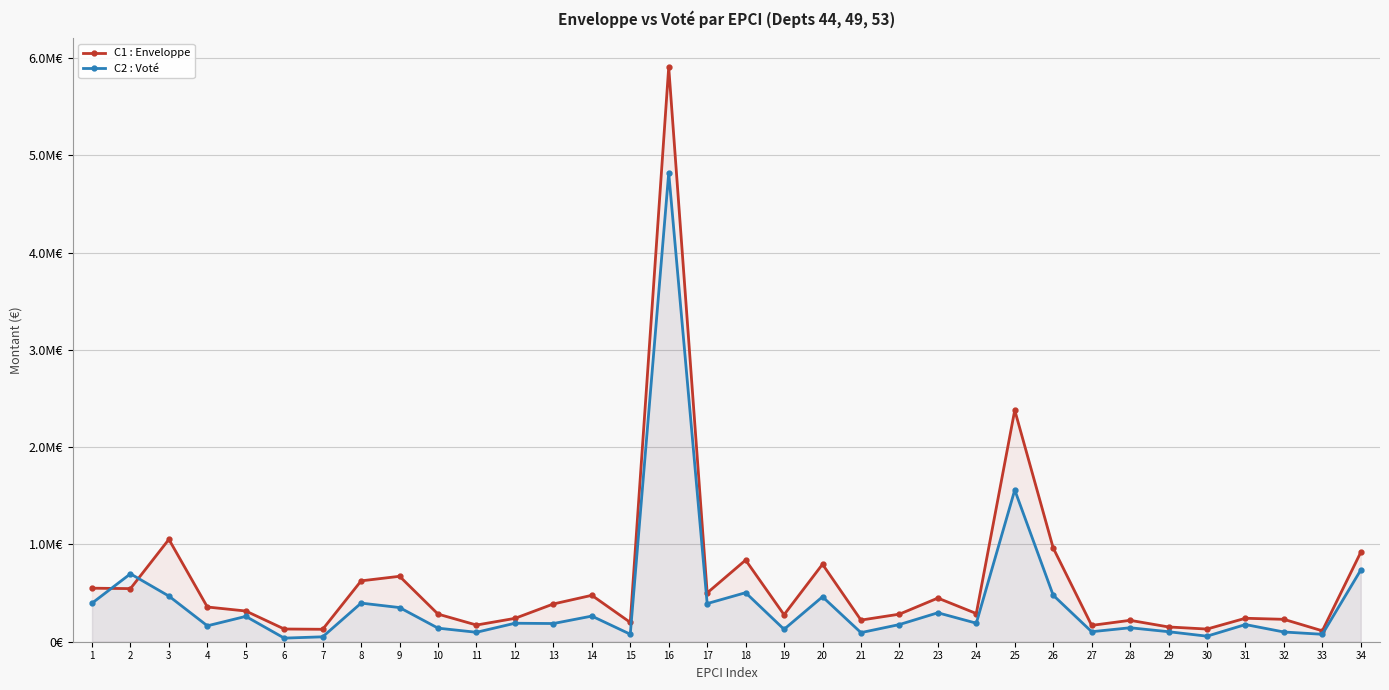

Reading left to right, what are all the values shown in this chart?

C1 : Enveloppe: 550199	545829	1051963	356805	315664	130682	127861	625592	672446	283805	171512	240041	388103	477033	198409	5905313	501376	839030	277160	796232	222330	283312	448650	289744	2379714	963540	167882	219978	151772	130168	241152	230256	112234	919558
C2 : Voté: 396000	698000	469000	163500	260500	37000	50500	397000	351000	139500	97000	190000	187000	263500	77000	4819000	392000	504000	127500	462000	93500	176500	297500	190500	1559500	478000	103000	143500	103000	57000	176500	100000	76500	737000